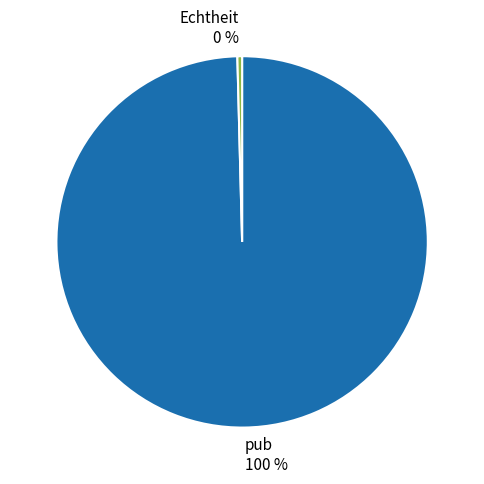

To the nearest percent, what is the average slice percentage?

50%